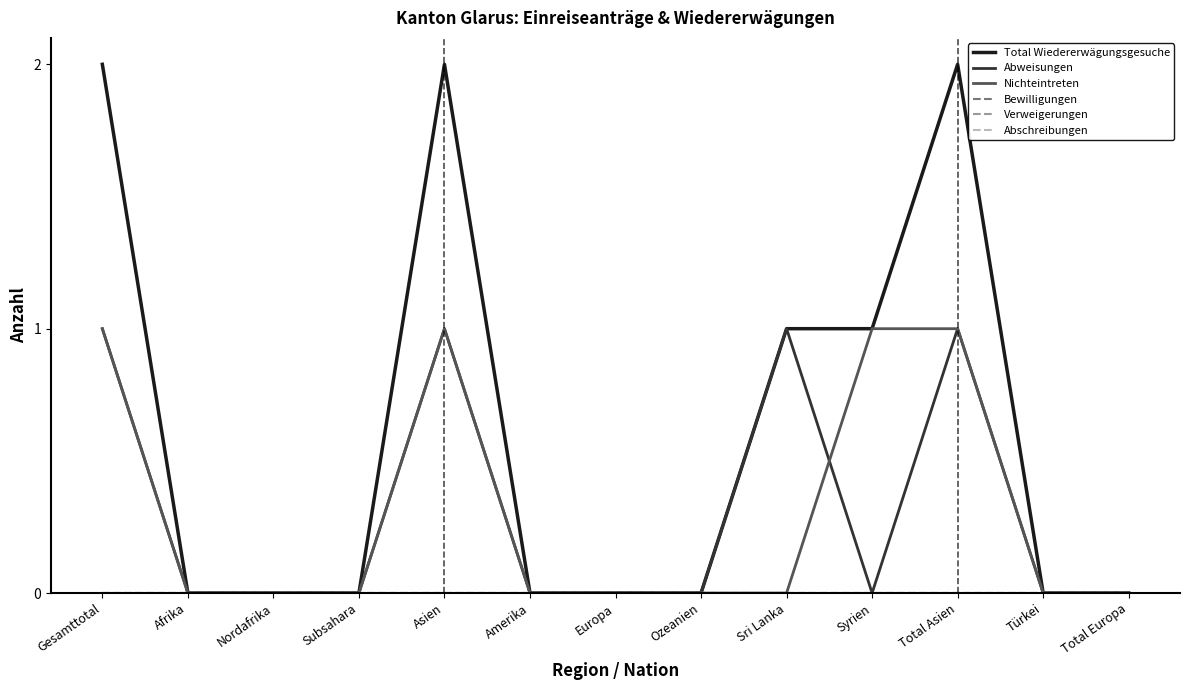

Does the chart have visible grid lines?

No